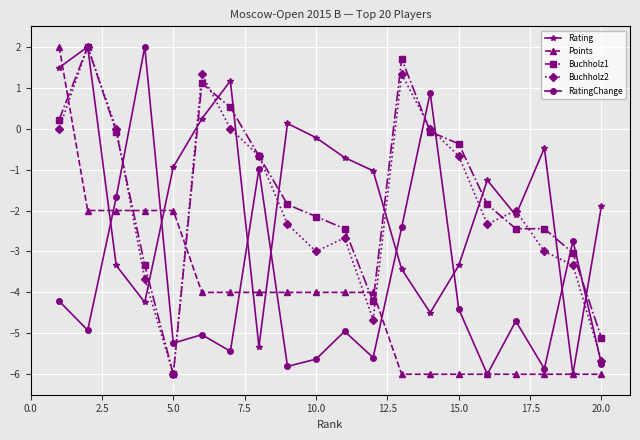

What is the highest value of the Buchholz2 series?

2.0